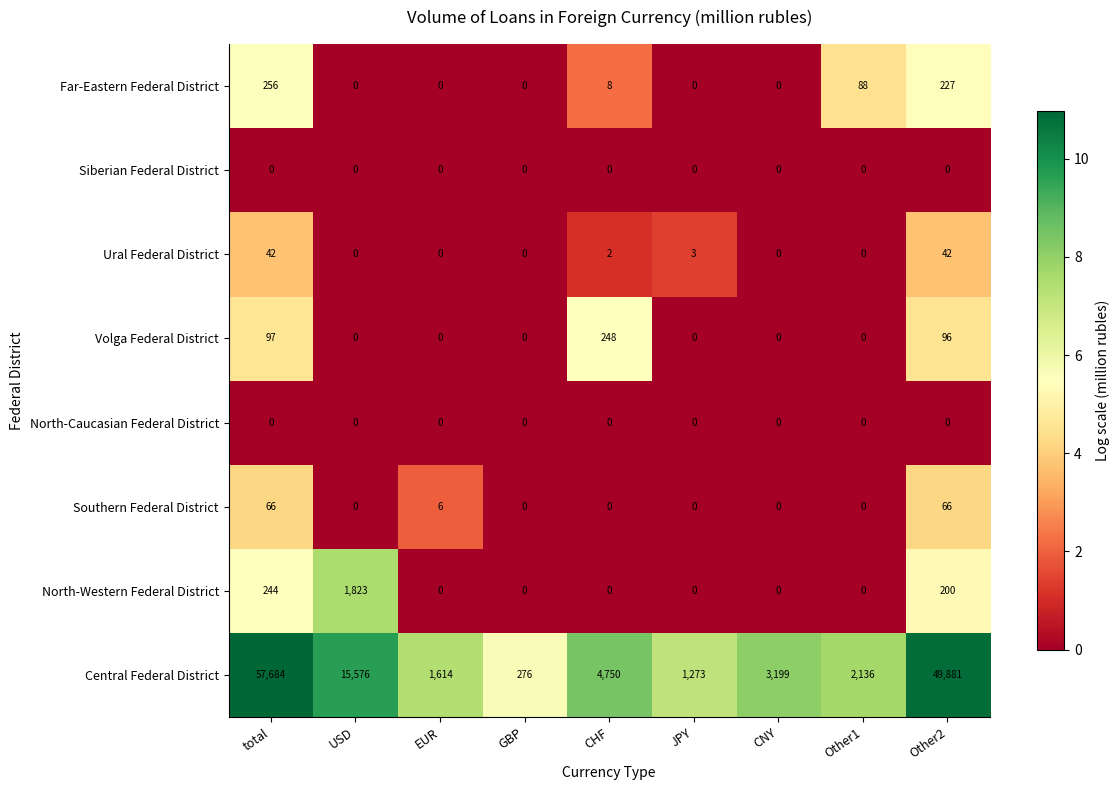

Between EUR and Other1, which series saw the biggest shift?

Central Federal District